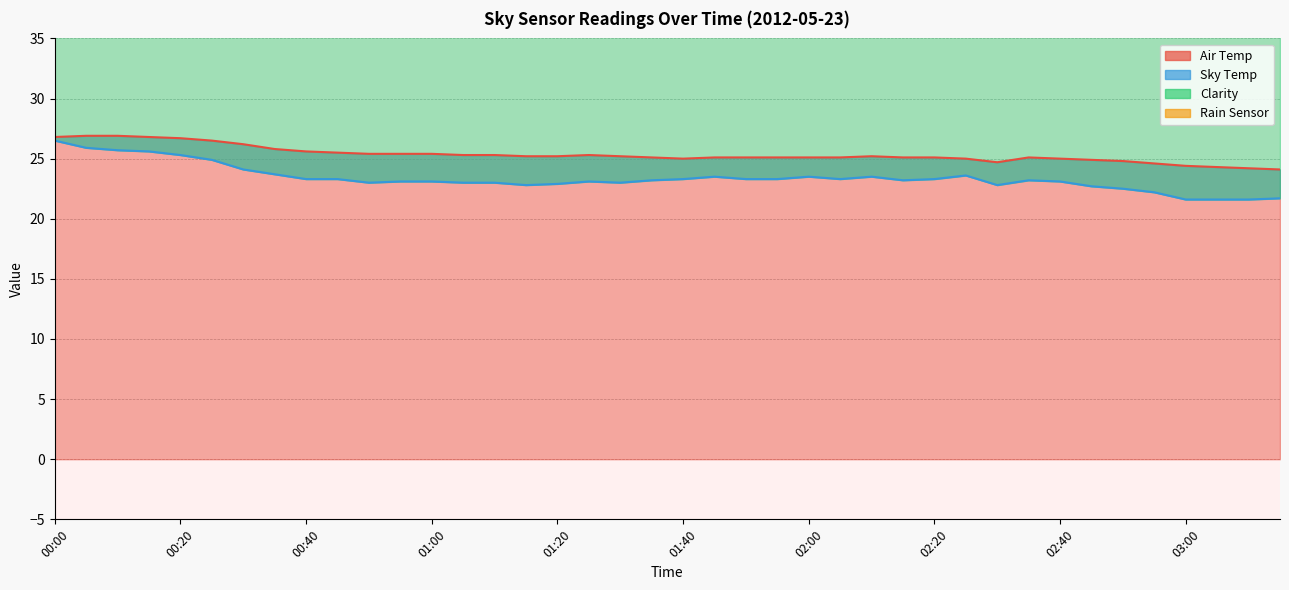

Is it true that Clarity equals 46.2 at 02:30?

False